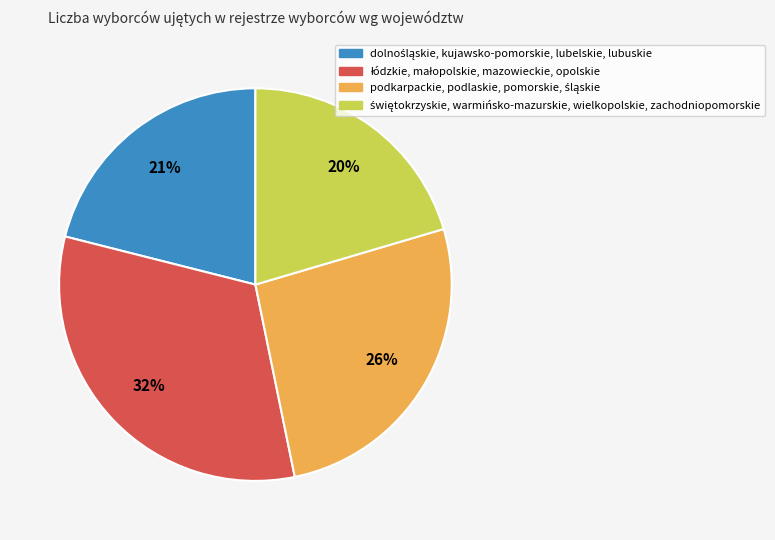

To the nearest percent, what is the average slice percentage?

25%